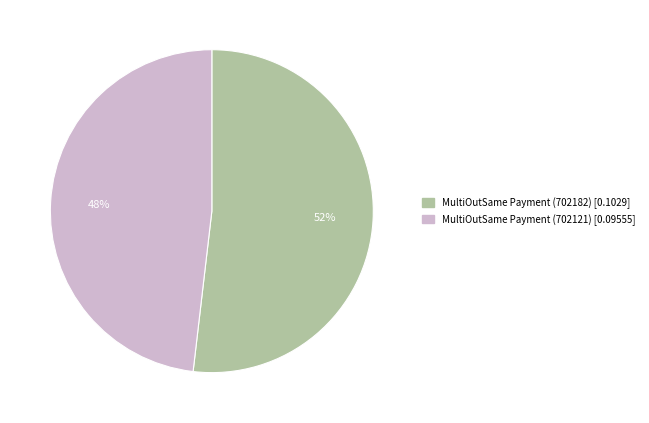

Is MultiOutSame Payment (702121) the majority of the pie?

No